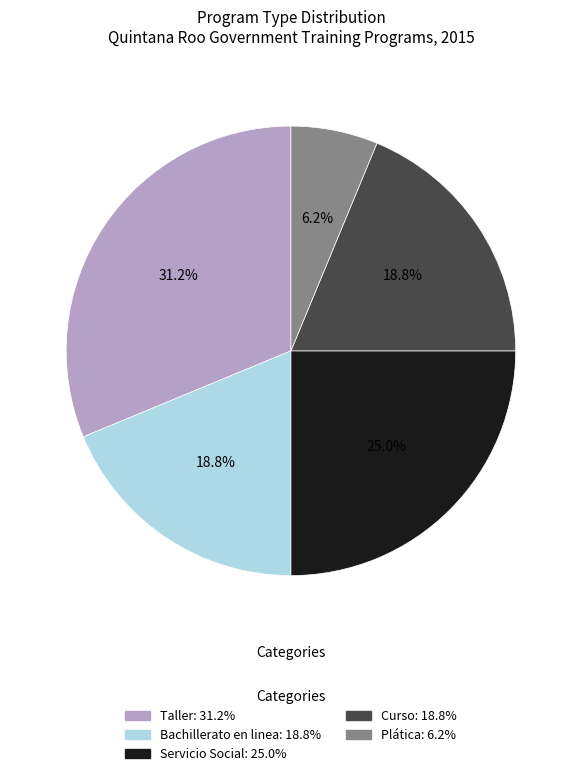

To the nearest percent, what percentage of the pie is Taller?

31%